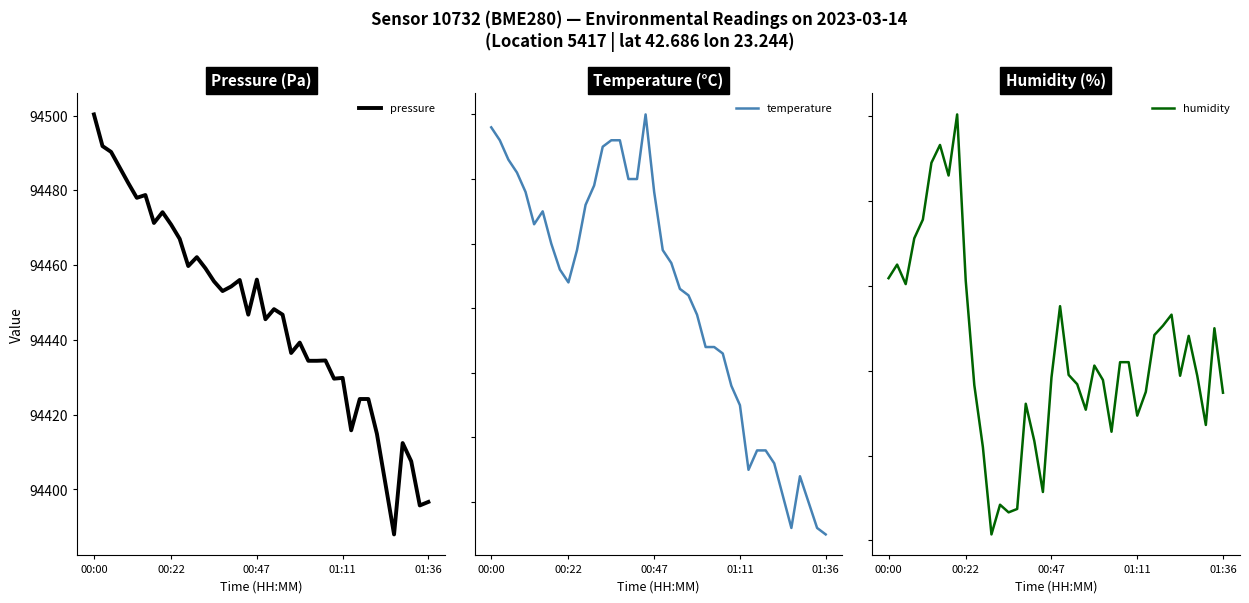

At which category is the sum across all series the highest?

00:00